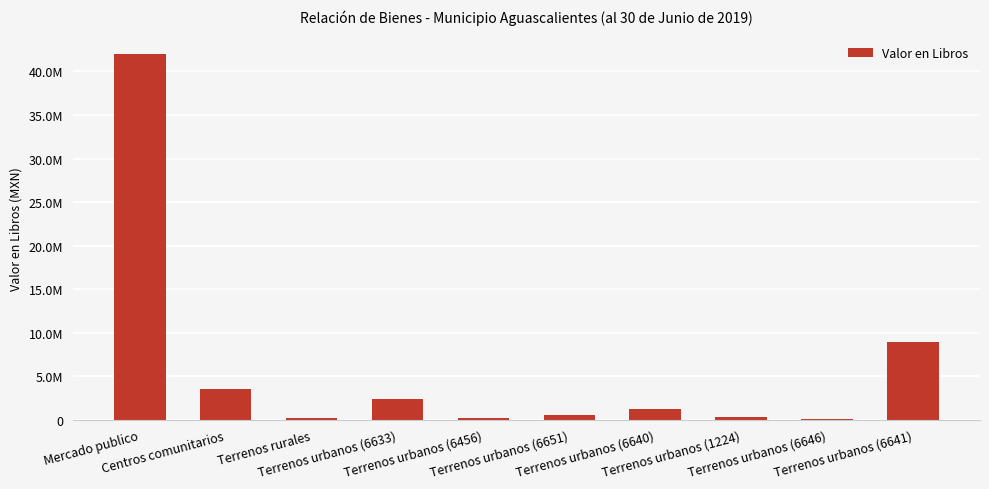

True or false: the data shows 1310070.0 at Terrenos urbanos (6640).

True